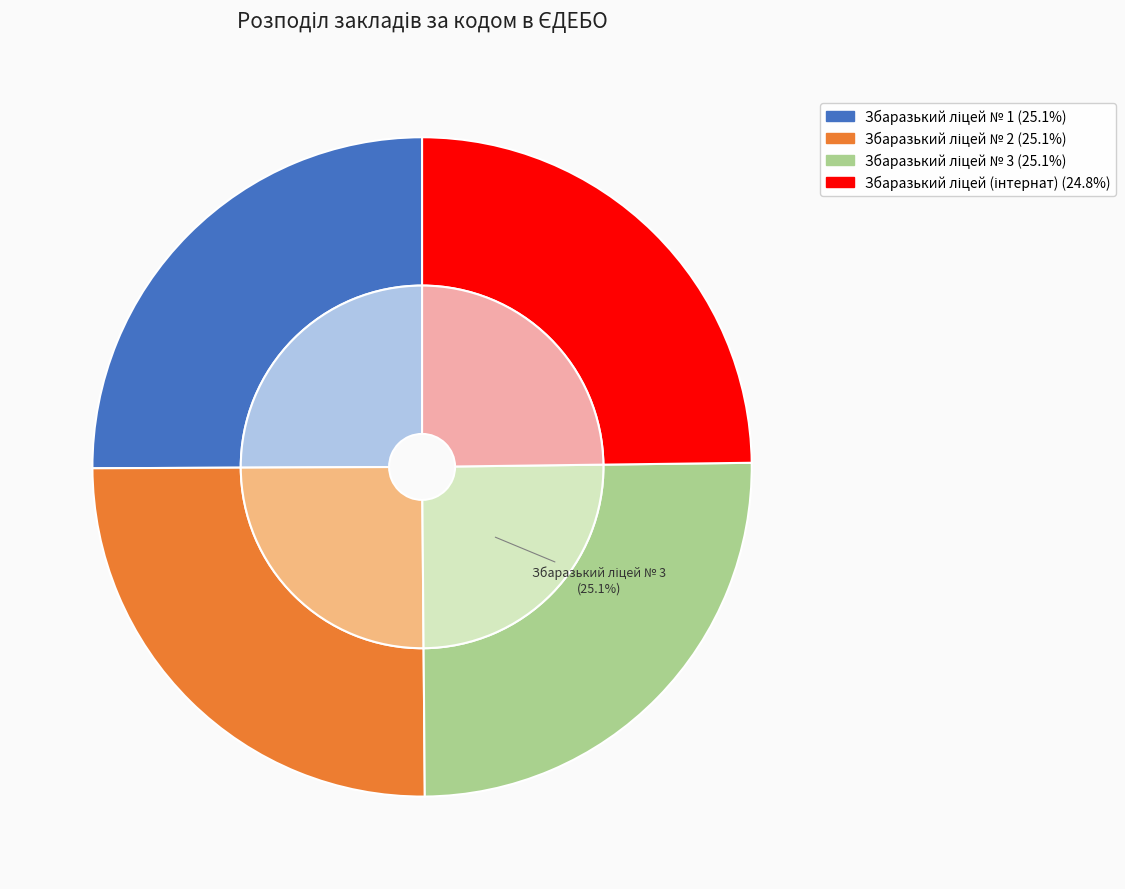

What is the largest slice in the pie chart?

Збаразький ліцей № 3